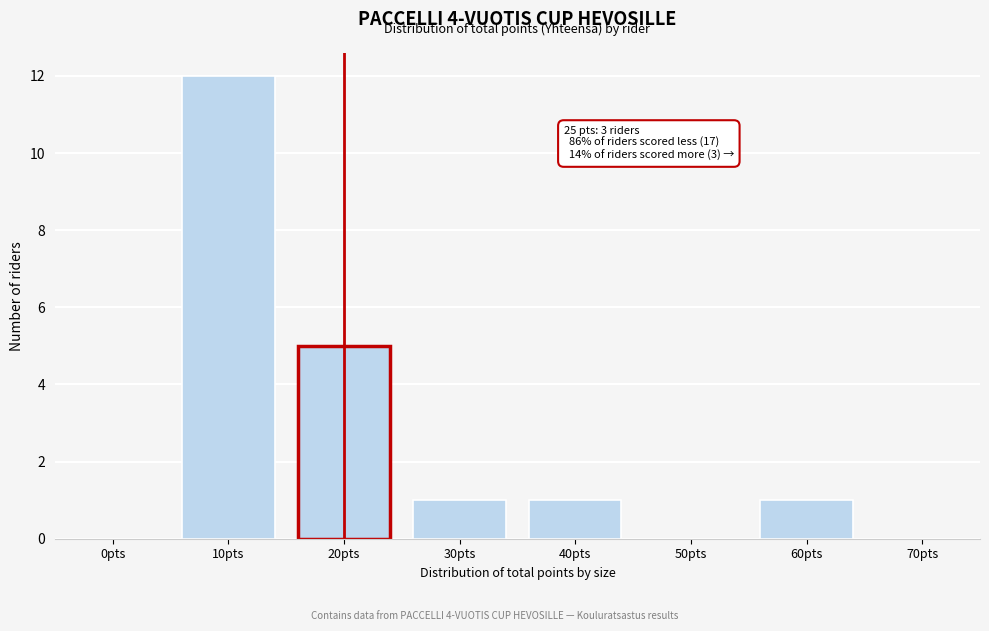

Reading right to left, list all the values displayed in this chart.

70pts=0	60pts=1	50pts=0	40pts=1	30pts=1	20pts=5	10pts=12	0pts=0